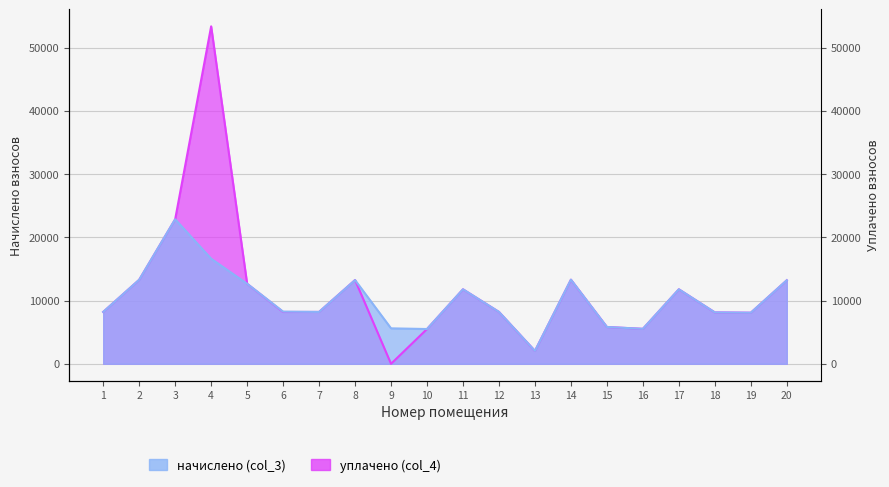

What are all the series names shown in the legend?

начислено (col_3), уплачено (col_4)